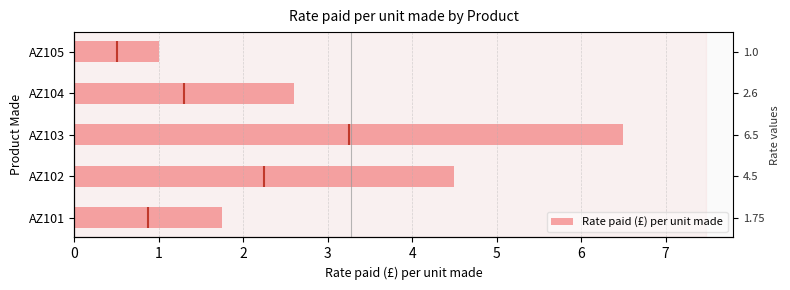

Is it true that the value at AZ103 is 6.5?

True